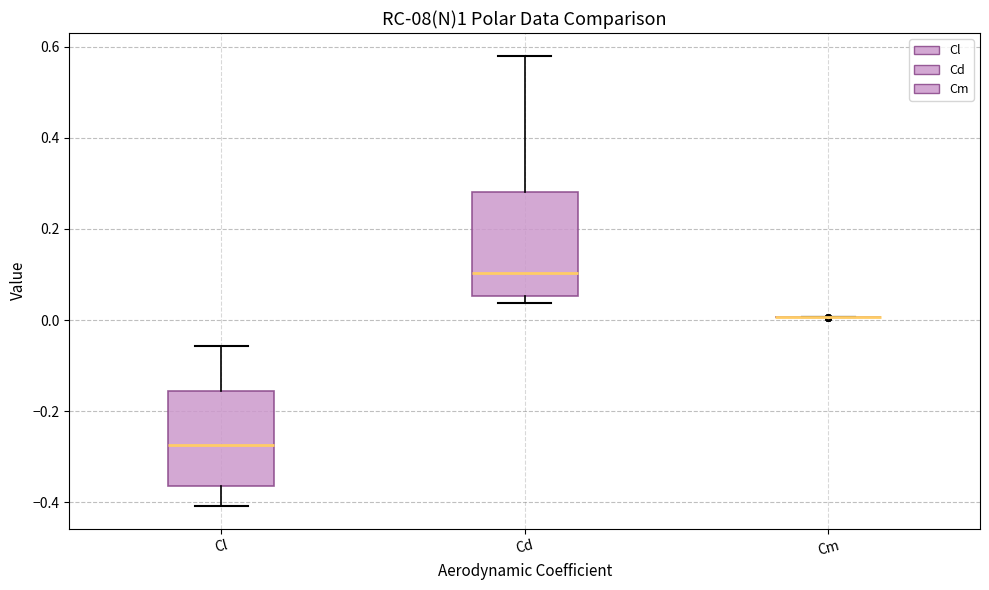

Reading left to right, read every box against the y-axis: the position of its median line, the range the box covers, and the ends of its whiskers. The values are not printed on the chart, so give them approximately, as read against the axis.

Cl: median -0.28, box -0.36 to -0.16, whiskers -0.40 to -0.06
Cd: median 0.10, box 0.06 to 0.28, whiskers 0.04 to 0.58
Cm: box collapsed to a line at 0.00, whiskers 0.00 to 0.00